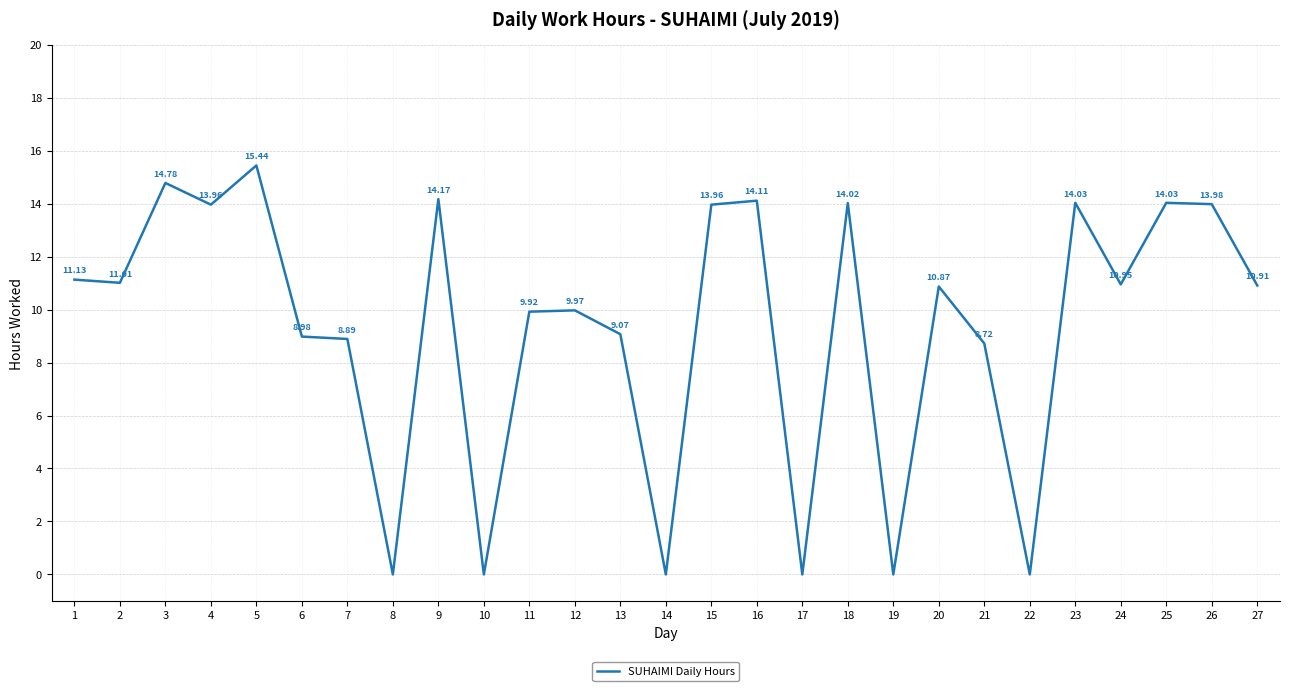

How many lines are shown in the chart?

1